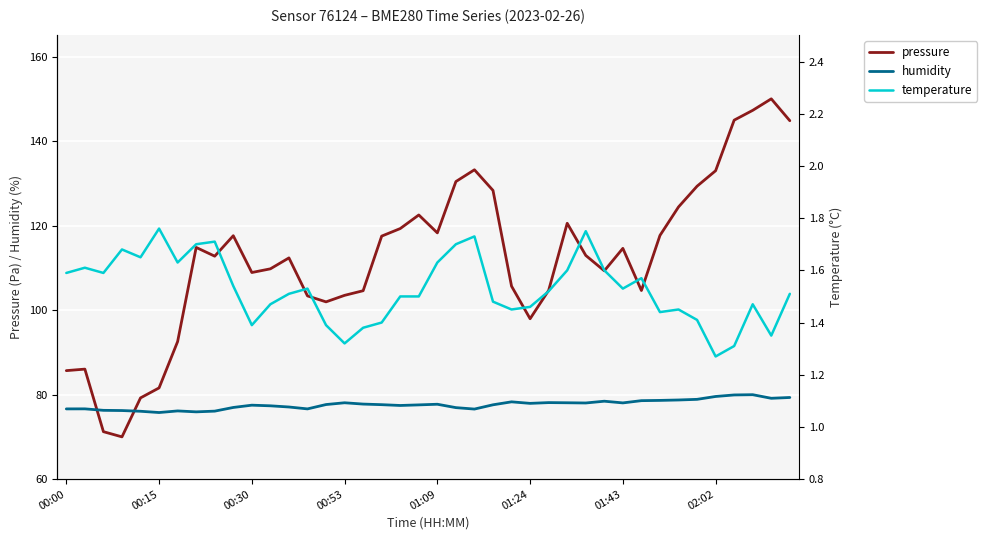

List the series in order of their overall mean, lowest first.

temperature, humidity, pressure